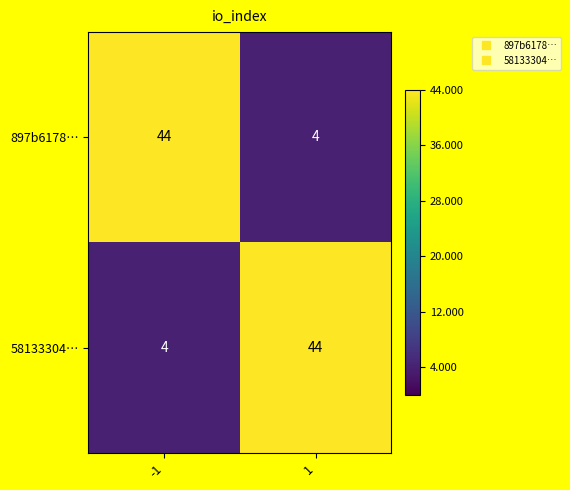

Is it true that 58133304… equals 44 at 1?

True